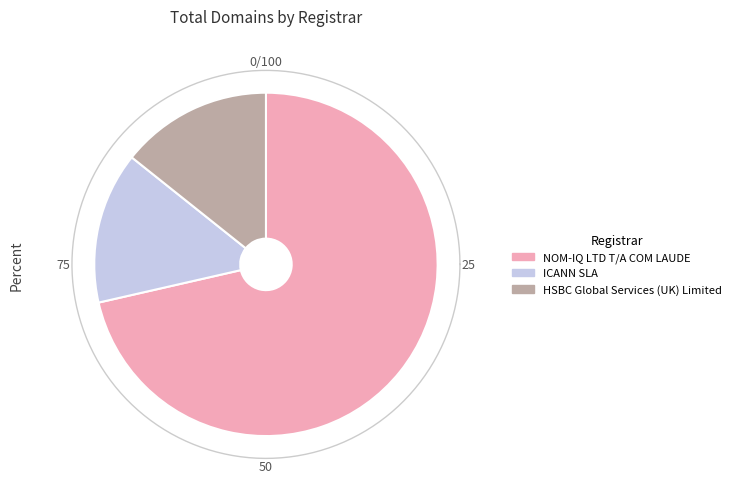

To the nearest percent, what is the difference between the largest and smallest slice percentages?

57%